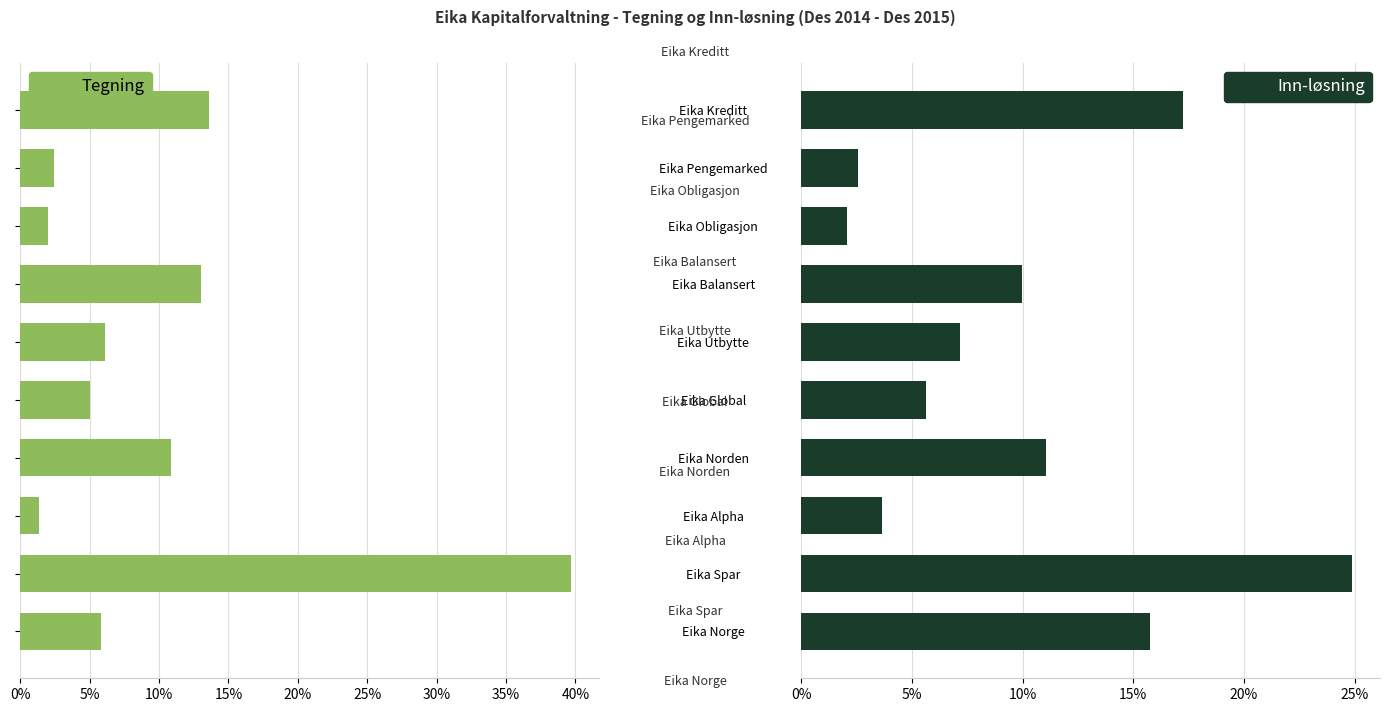

What is the sum of all Tegning values?

100.0